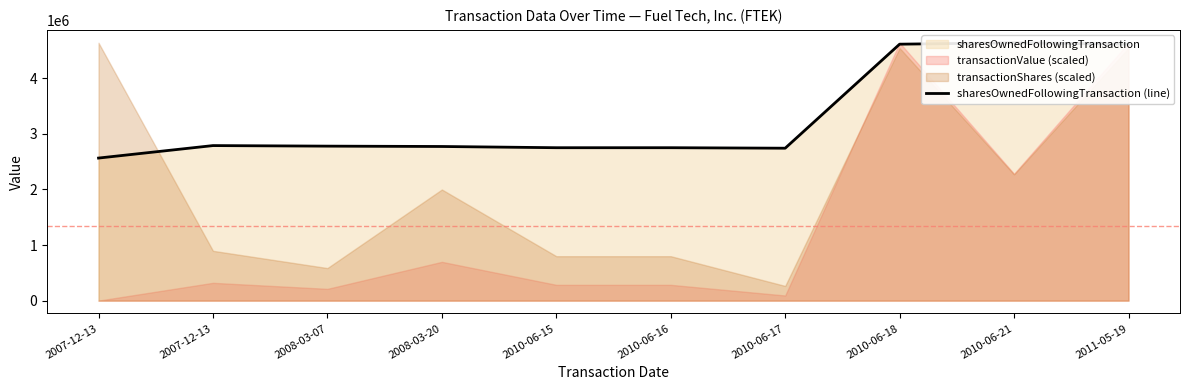

Which label corresponds to the largest value in the chart?

2010-06-21